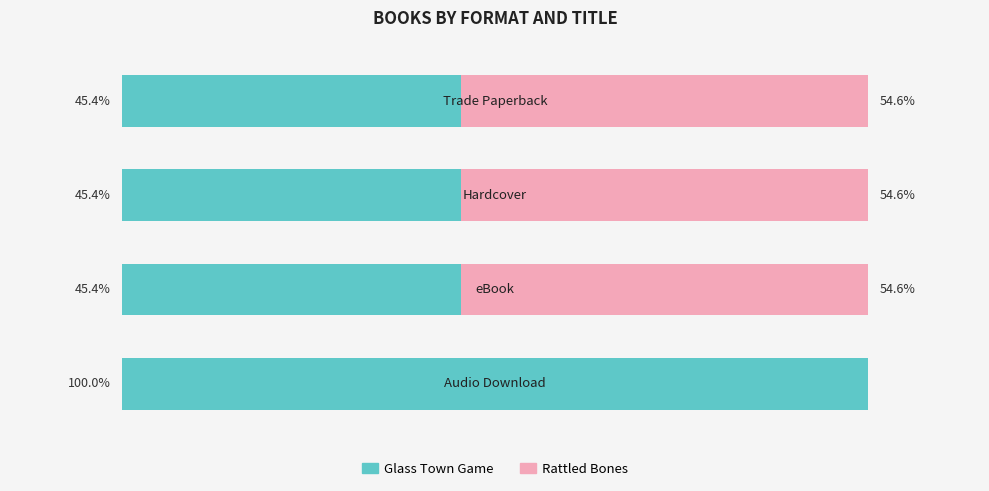

What are all the series names shown in the legend?

Glass Town Game, Rattled Bones